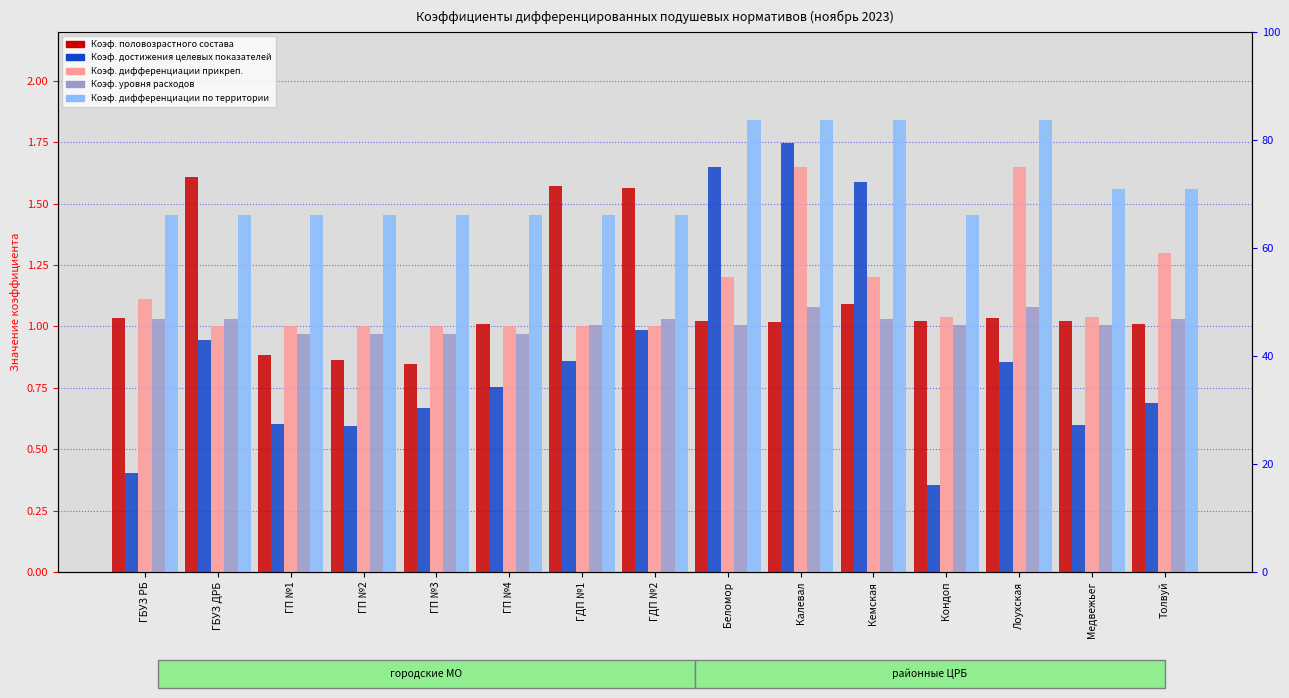

What is the total value across all series at ГБУЗ РБ?

5.0